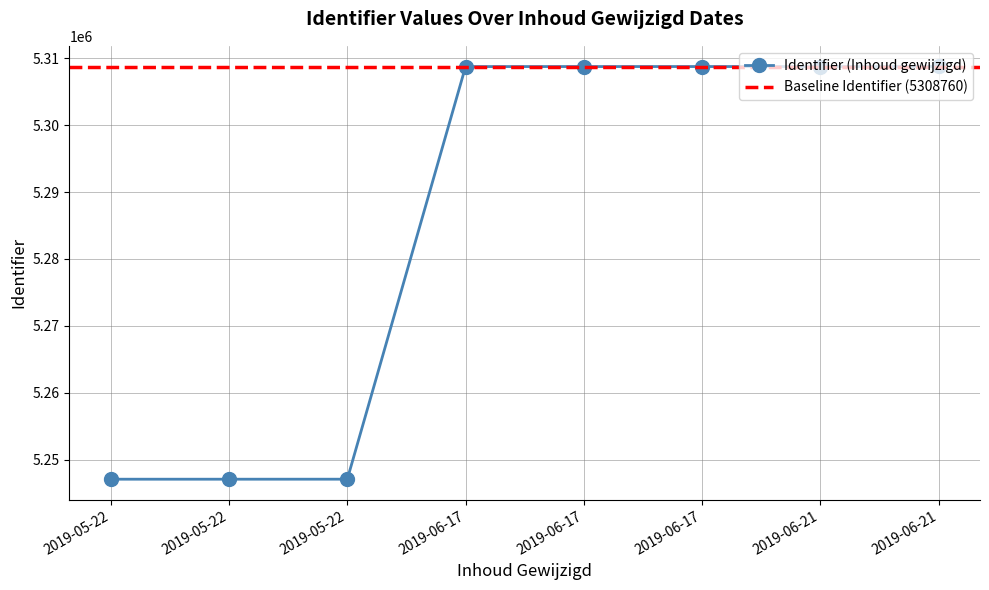

Reading left to right, extract all data points from this chart.

5247055	5247056	5247058	5308760	5308762	5308764	5308766	5308774